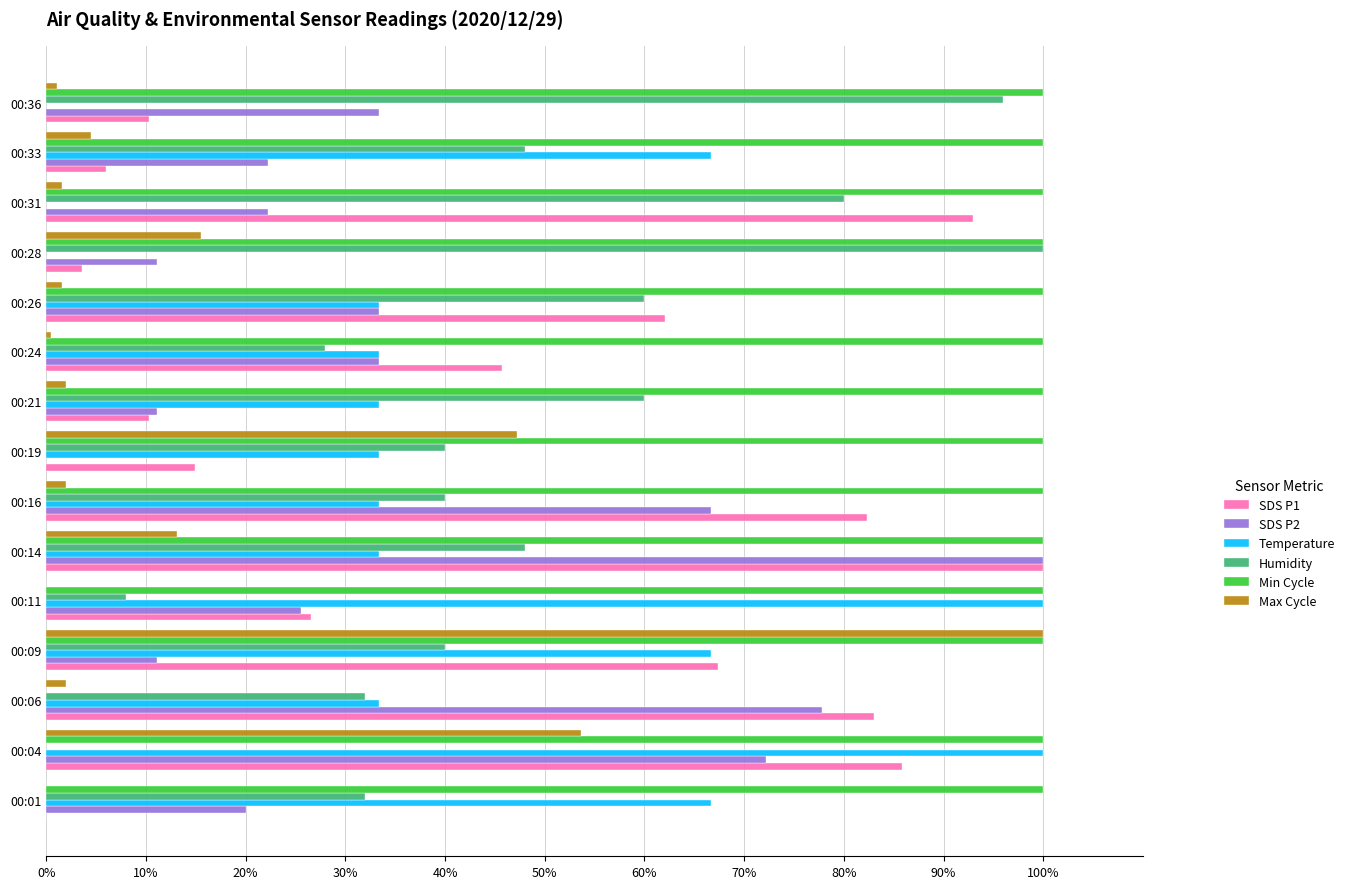

What is the sum of all Min Cycle values?

1400.0